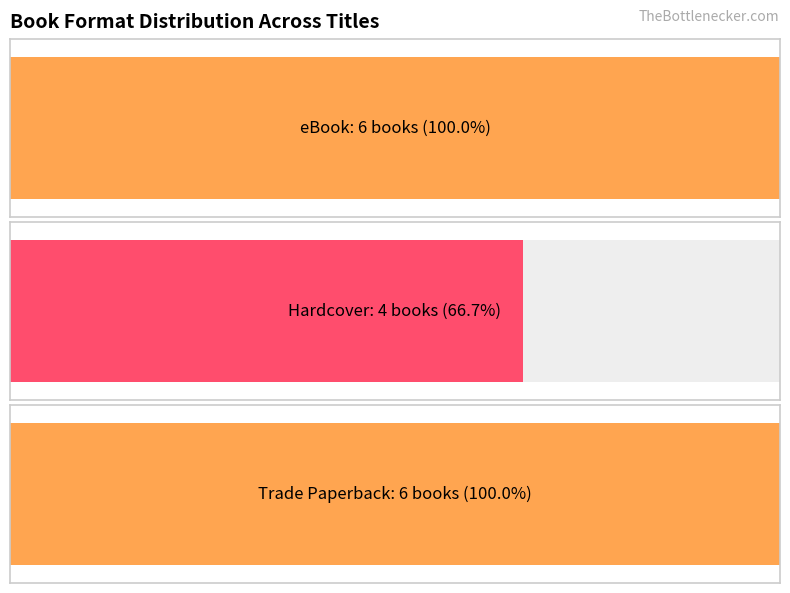

Is it true that Trade Paperback equals 46262704 at Finest Kind?

False